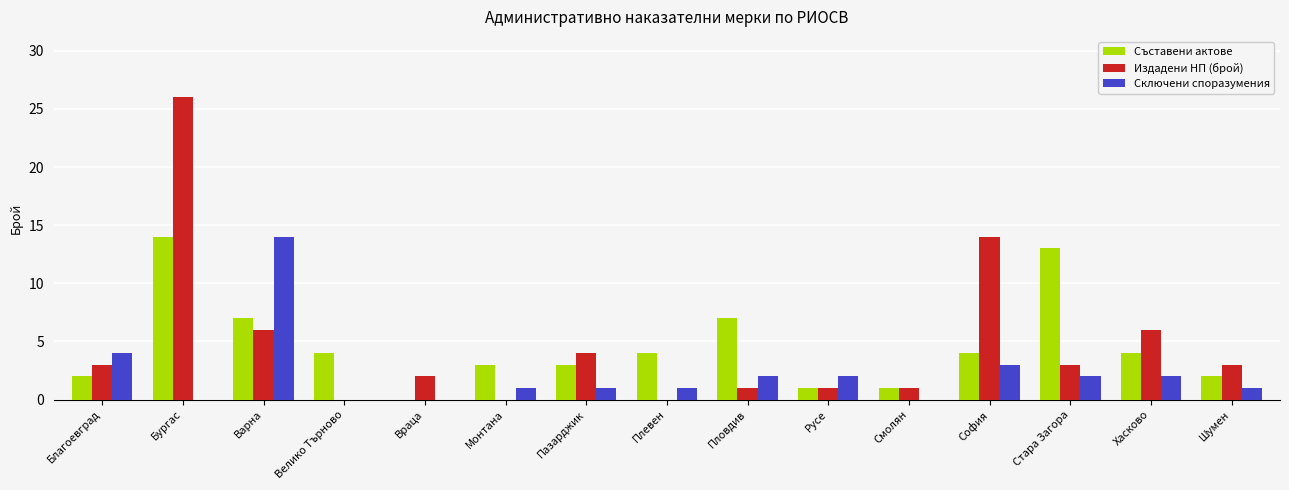

Between Благоевград and Враца, which series saw the biggest shift?

Сключени споразумения